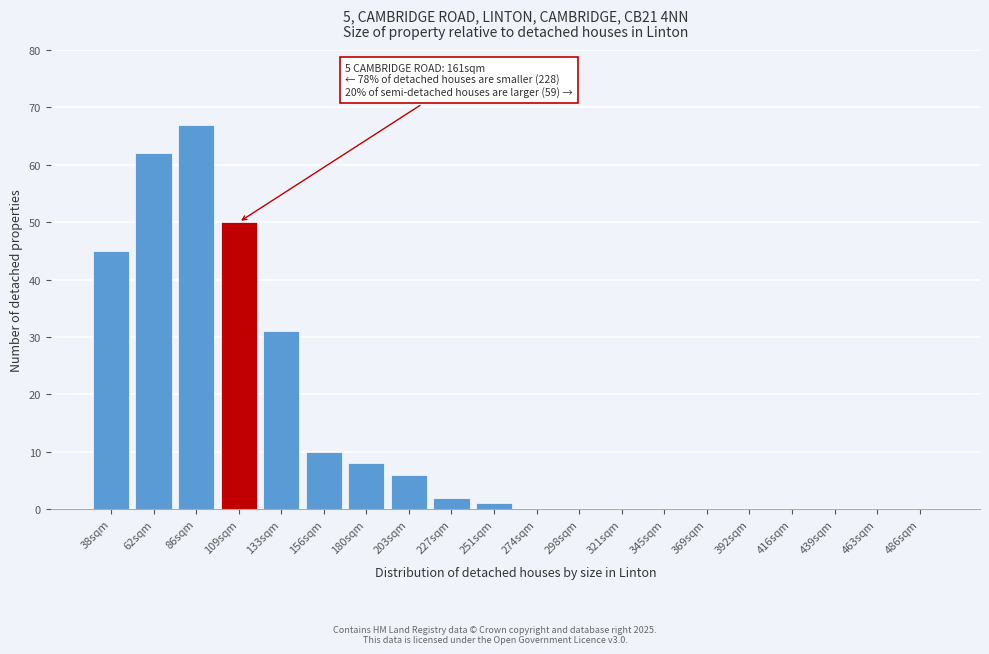

Reading right to left, list all the values displayed in this chart.

486sqm=0	463sqm=0	439sqm=0	416sqm=0	392sqm=0	369sqm=0	345sqm=0	321sqm=0	298sqm=0	274sqm=0	251sqm=1	227sqm=2	203sqm=6	180sqm=8	156sqm=10	133sqm=31	109sqm=50	86sqm=67	62sqm=62	38sqm=45